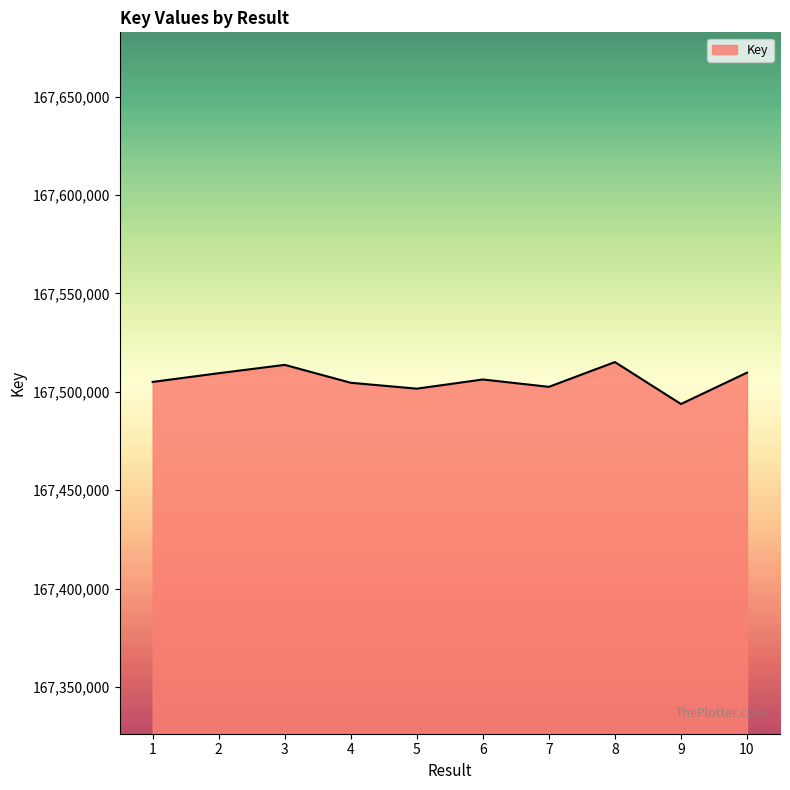

What is the sum of all values?

1675062066